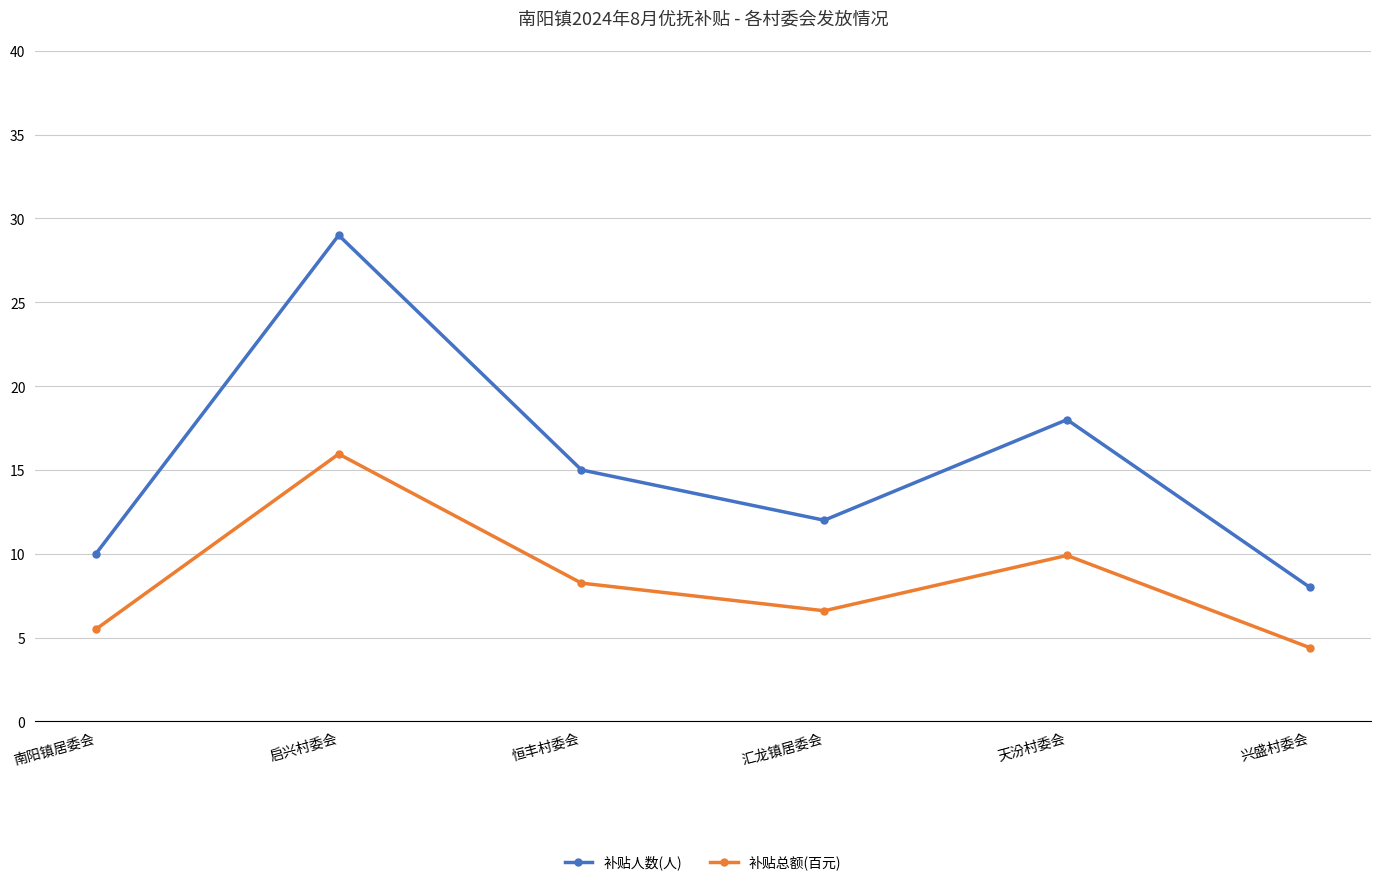

What is the smallest value displayed?

4.4